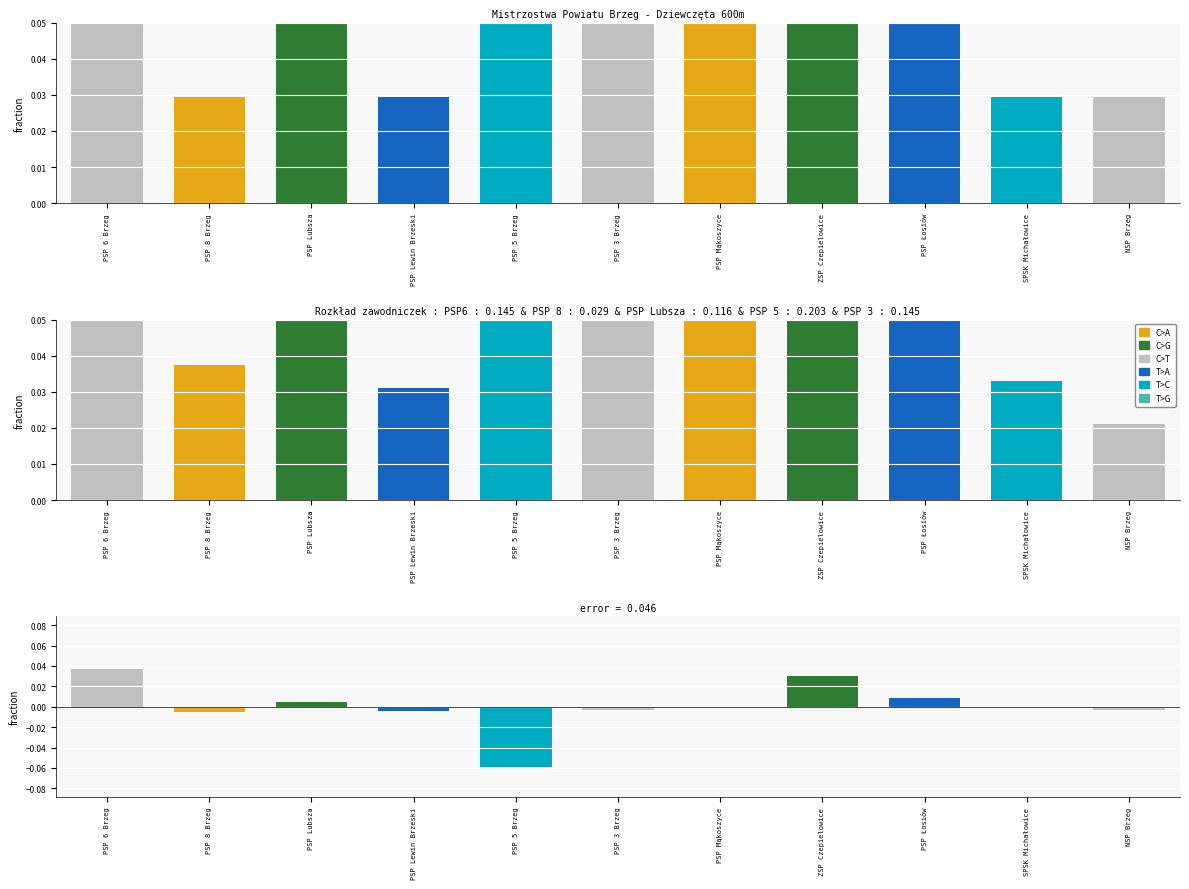

Which has a higher value, NSP Brzeg or ZSP Czepielowice?

ZSP Czepielowice